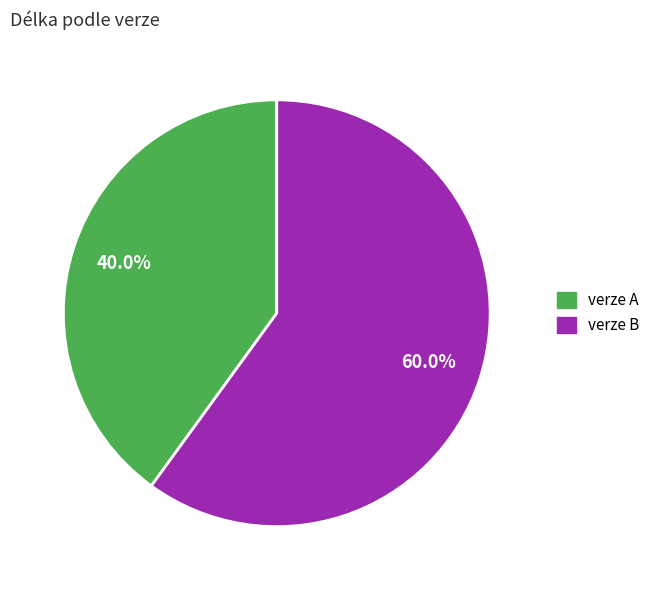

Between verze A and verze B, which is larger?

verze B